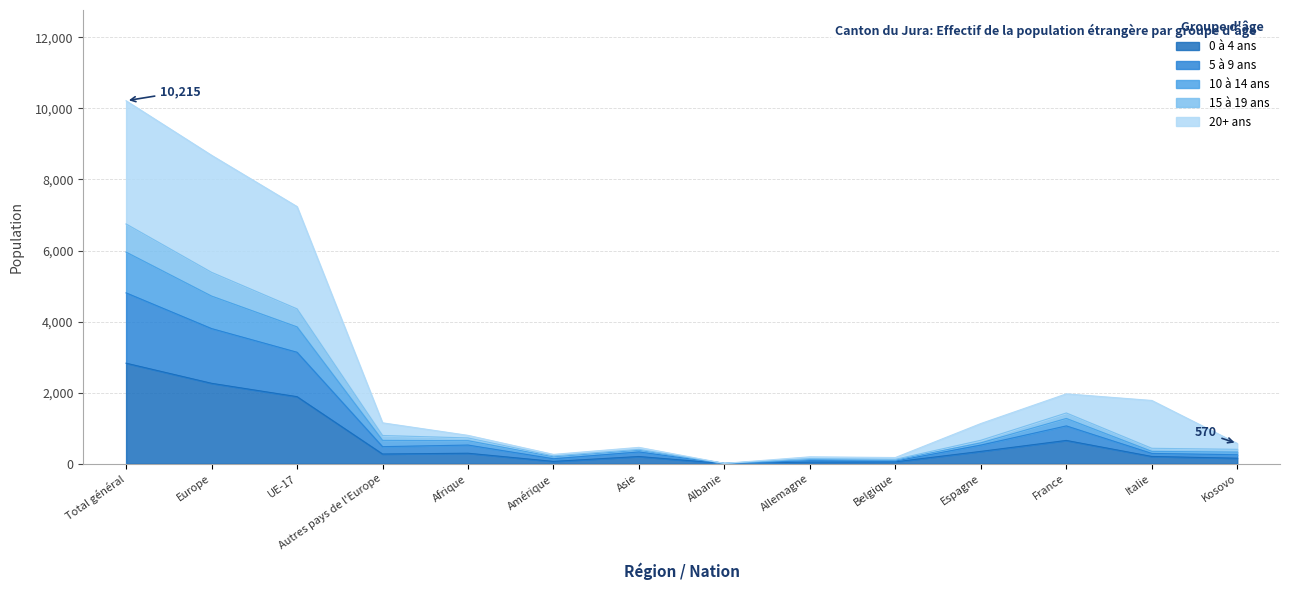

In 0 à 4 ans, how many points are higher than both neighbors (excluding endpoints)?

3